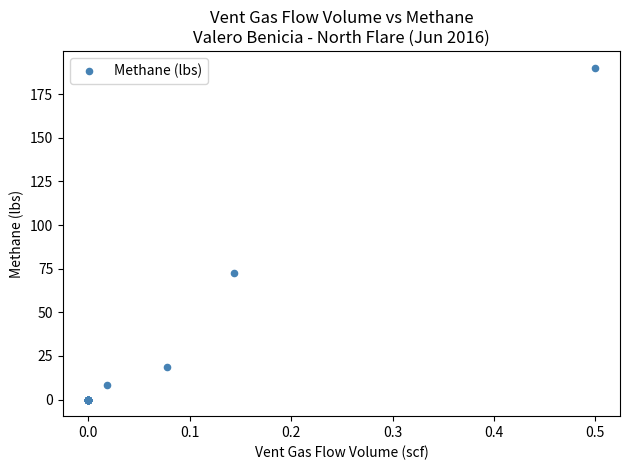

What Y value in the scatter plot is closest to 95?

72.8